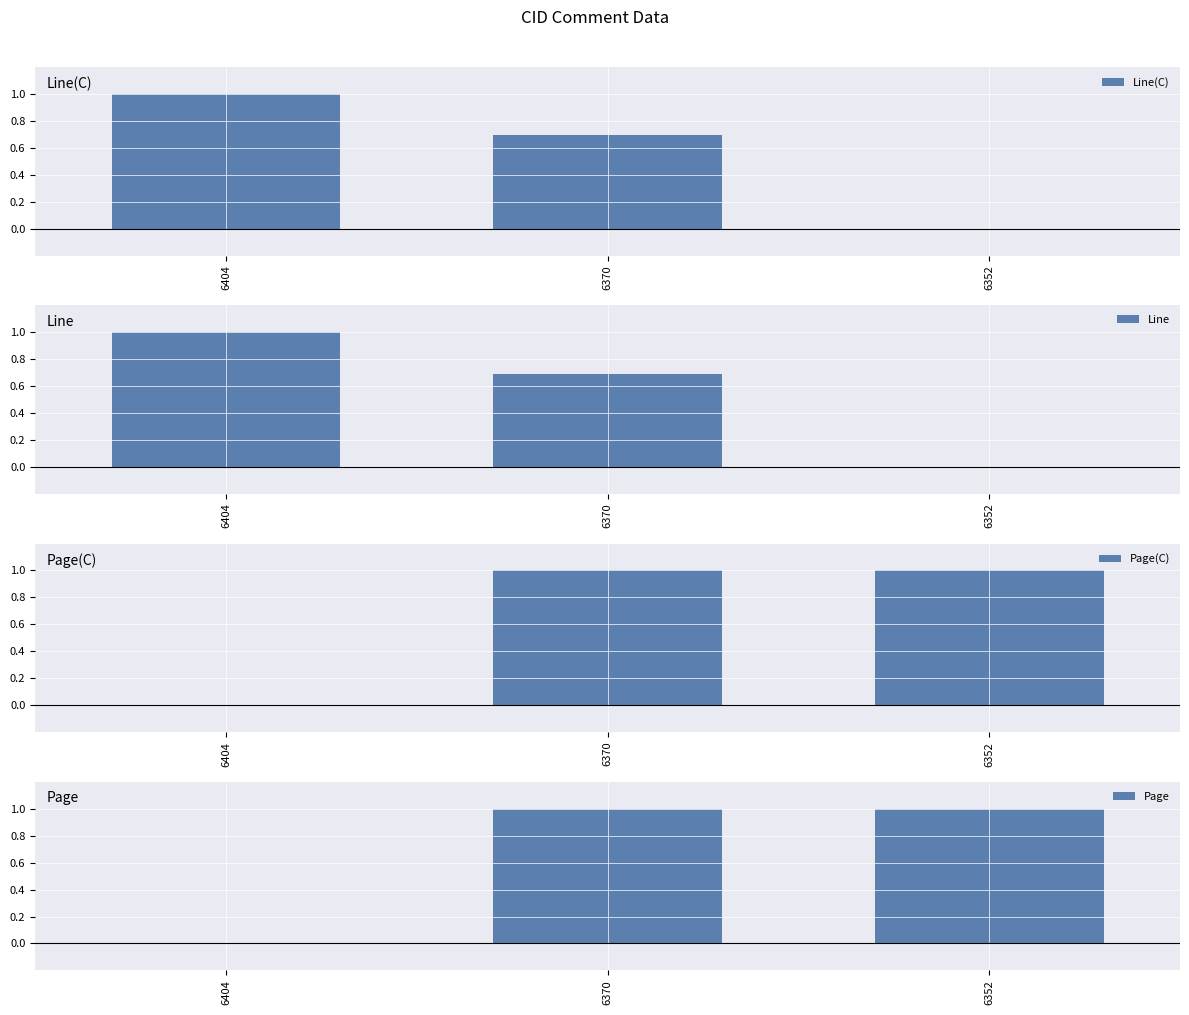

What is the difference between the Line(C) values at 6404 and 6370?

0.3